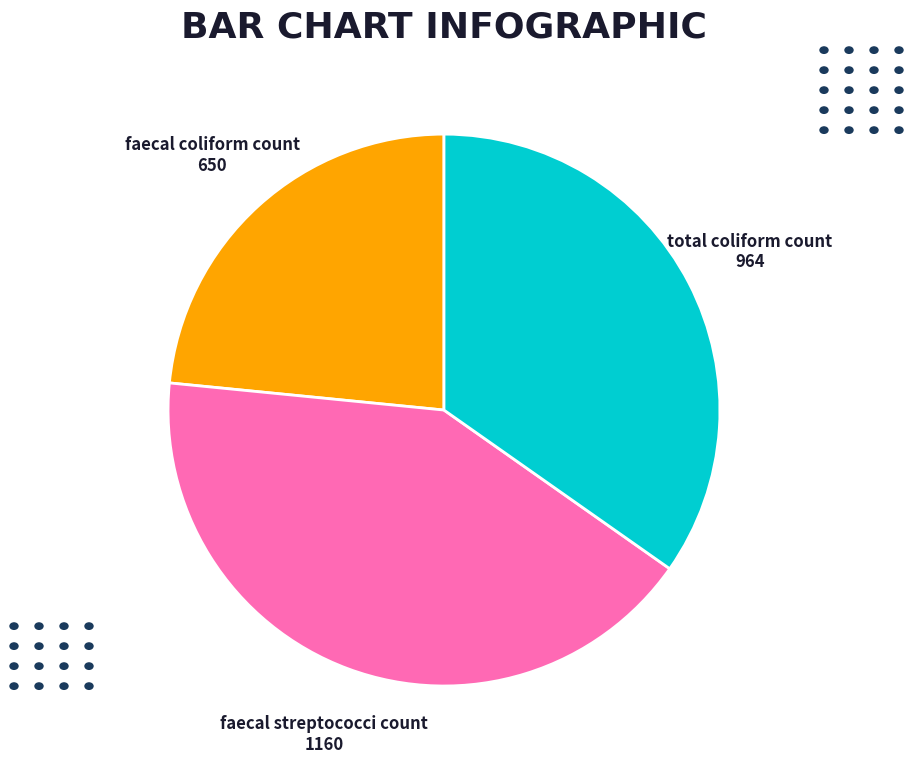

Which category has the smallest portion of the pie?

faecal coliform count